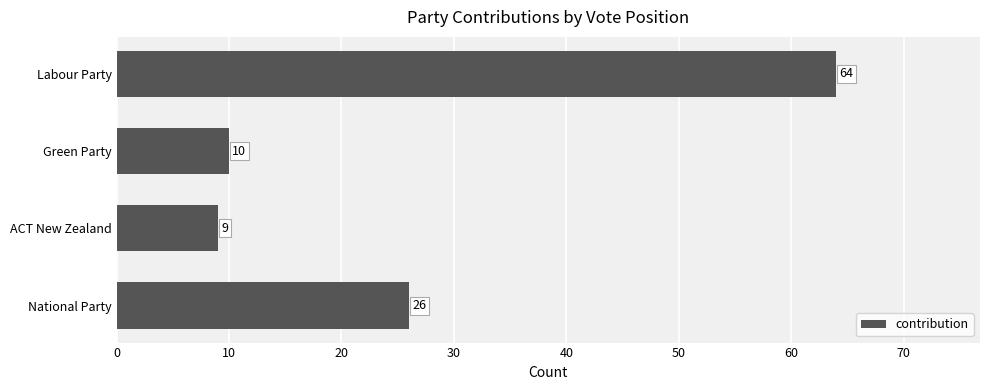

Reading top to bottom, list all the values displayed in this chart.

64	10	9	26